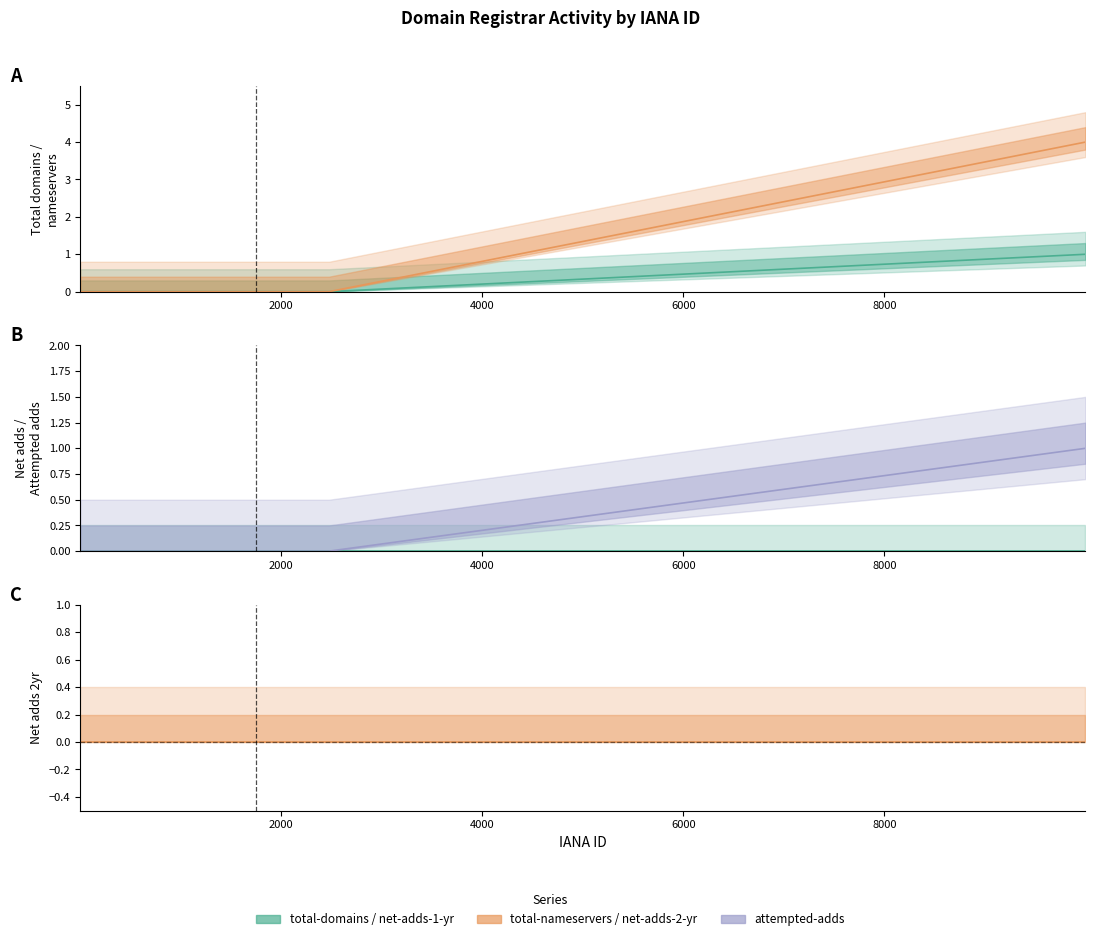

True or false: total-nameservers and attempted-adds cross at least once.

False